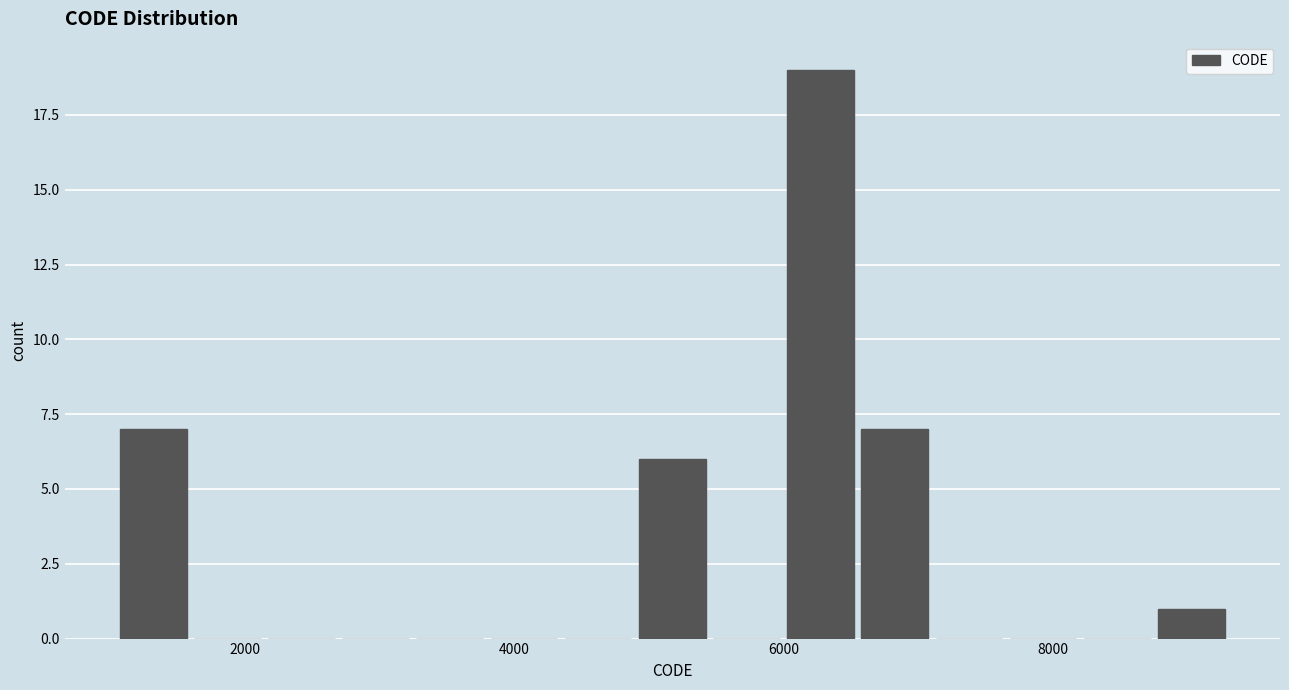

Read against the x-axis, roughly where is the centre of the tallest bar?

6200